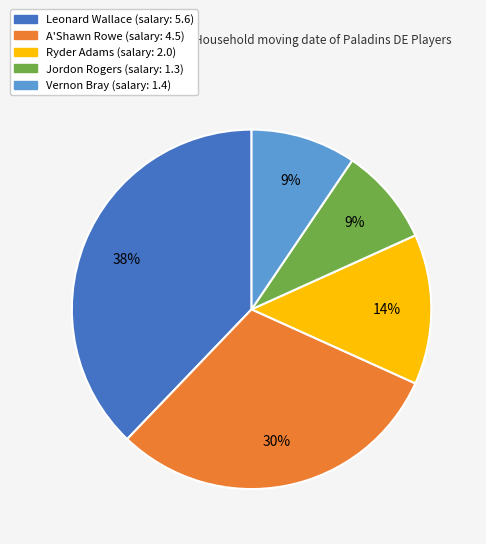

Is it true that Vernon is 9% of the pie?

True